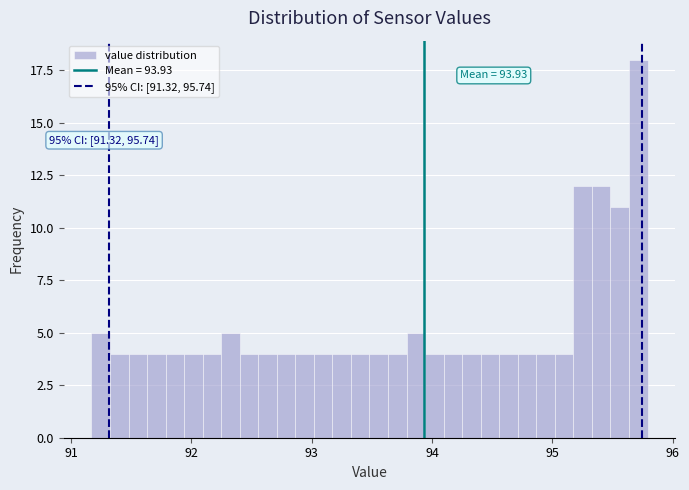

Read against the x-axis, roughly where is the centre of the tallest bar?

95.7